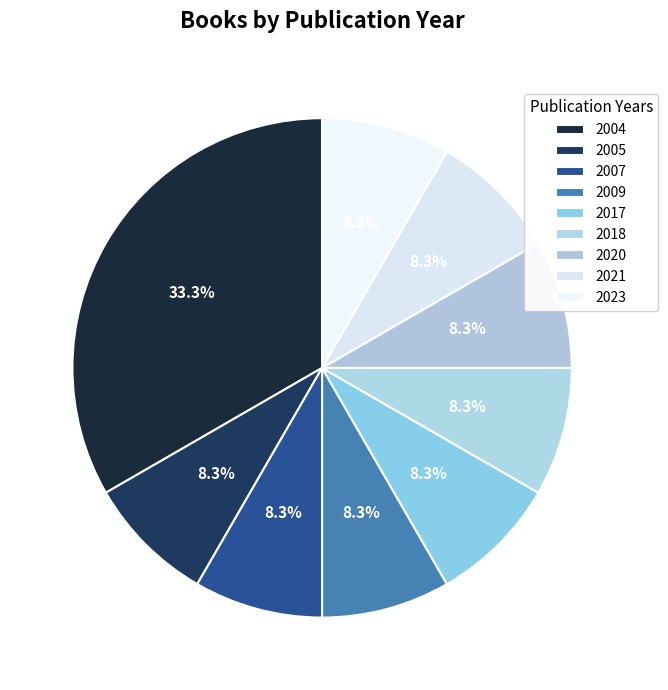

How many slices are in this pie chart?

9